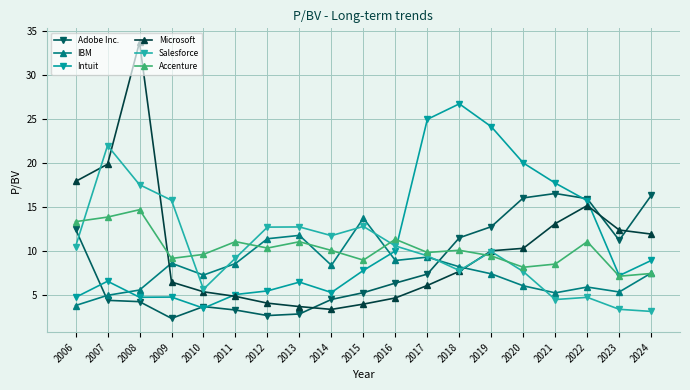

What is the value of the IBM point at the 15th from the left?

6.0